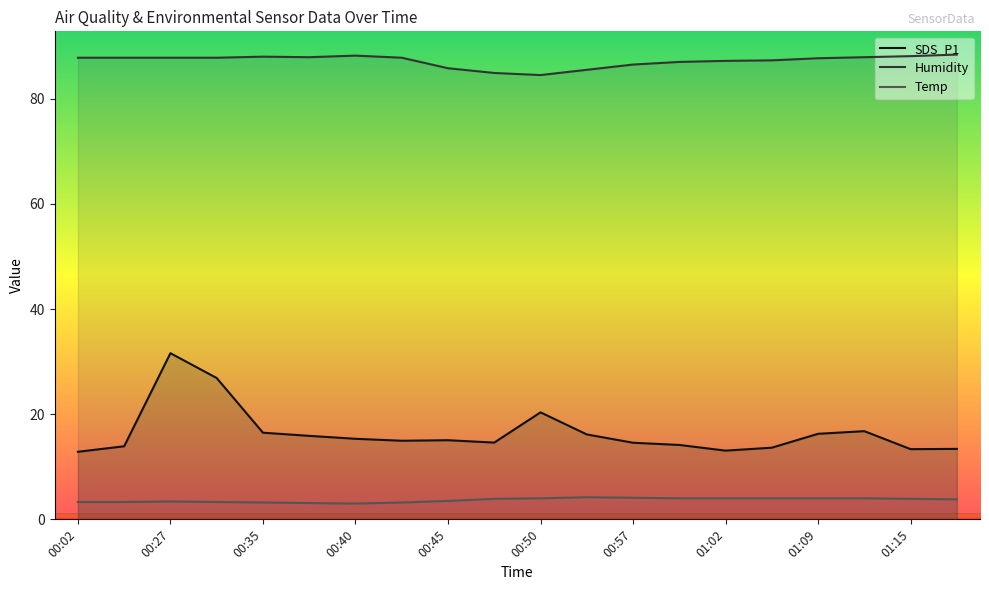

What is the average value of the SDS_P1 series?

16.5